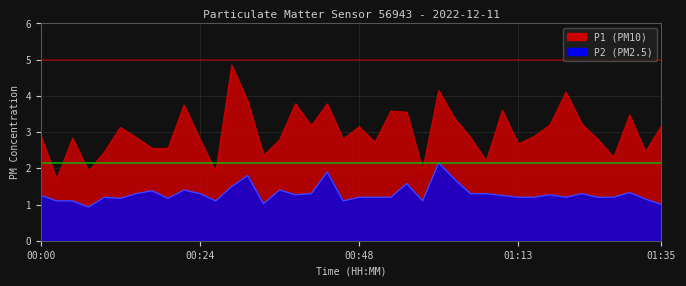

Which category has the highest value in the P1 series?

00:29